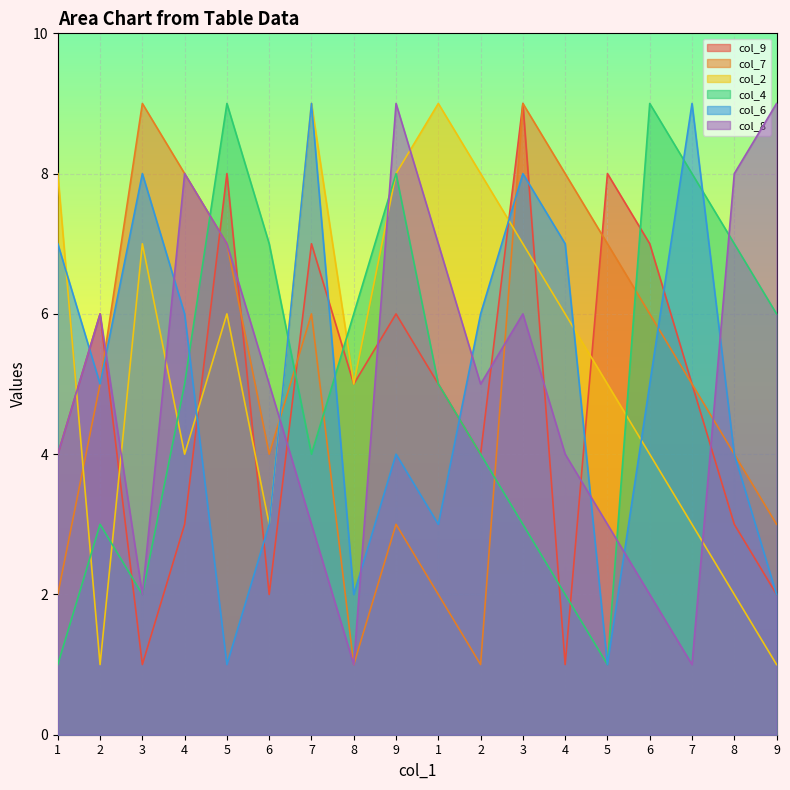

How many lines are shown in the chart?

6